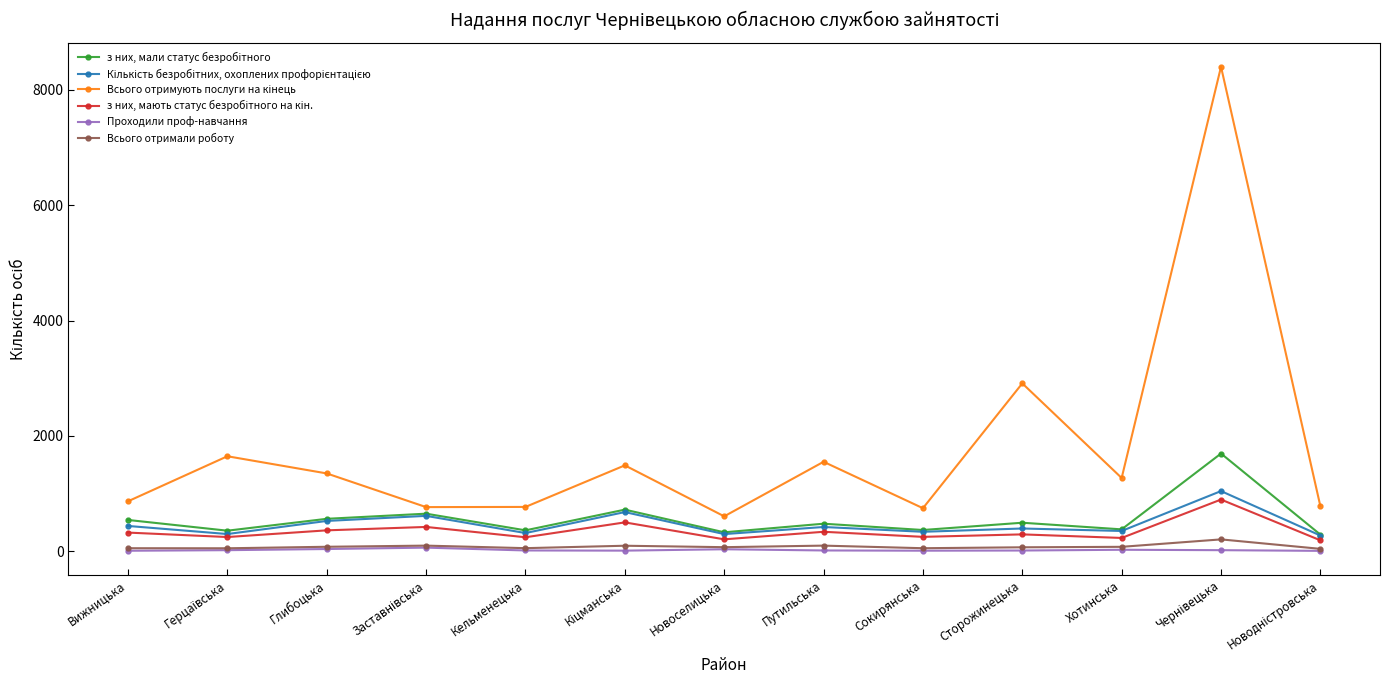

True or false: Проходили проф-навчання has more than 2 interior local peaks.

True